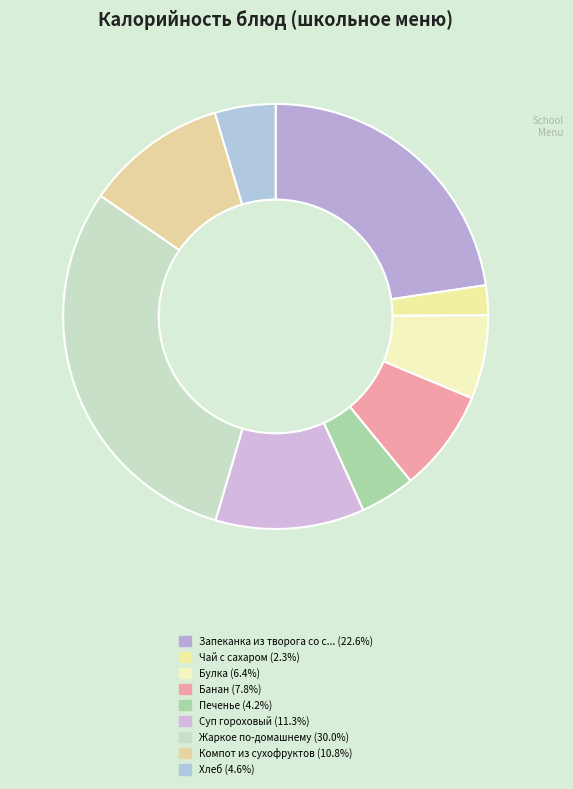

How many segments does this pie chart have?

9